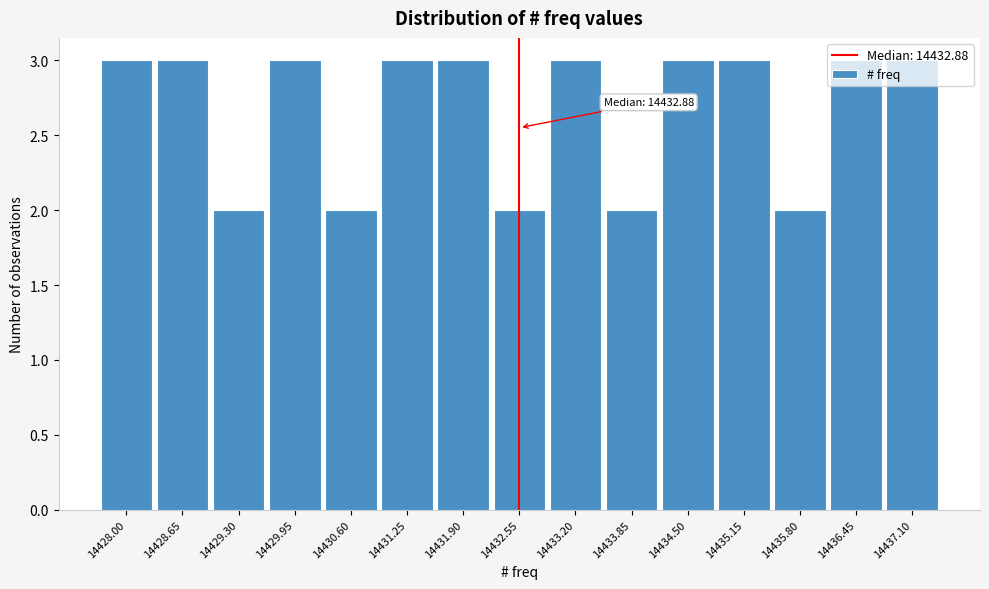

What is the greatest value displayed?

3